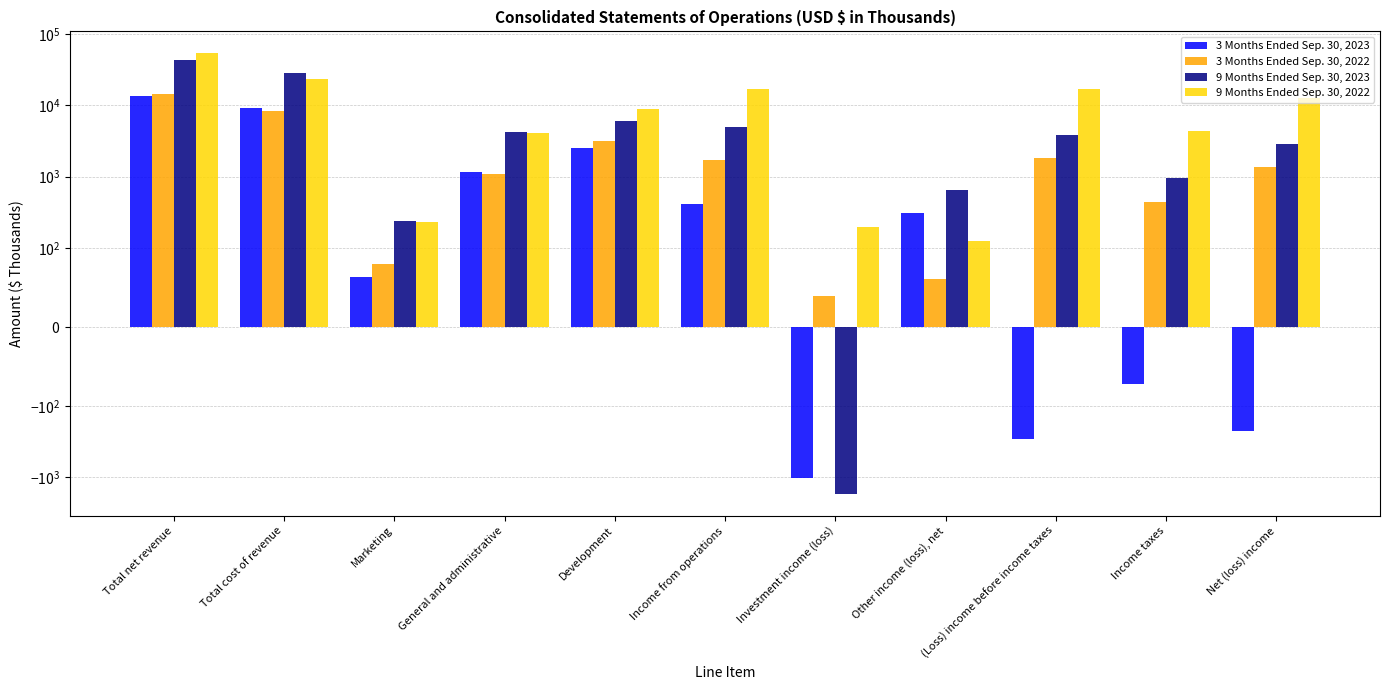

How many bars are there in each group?

4